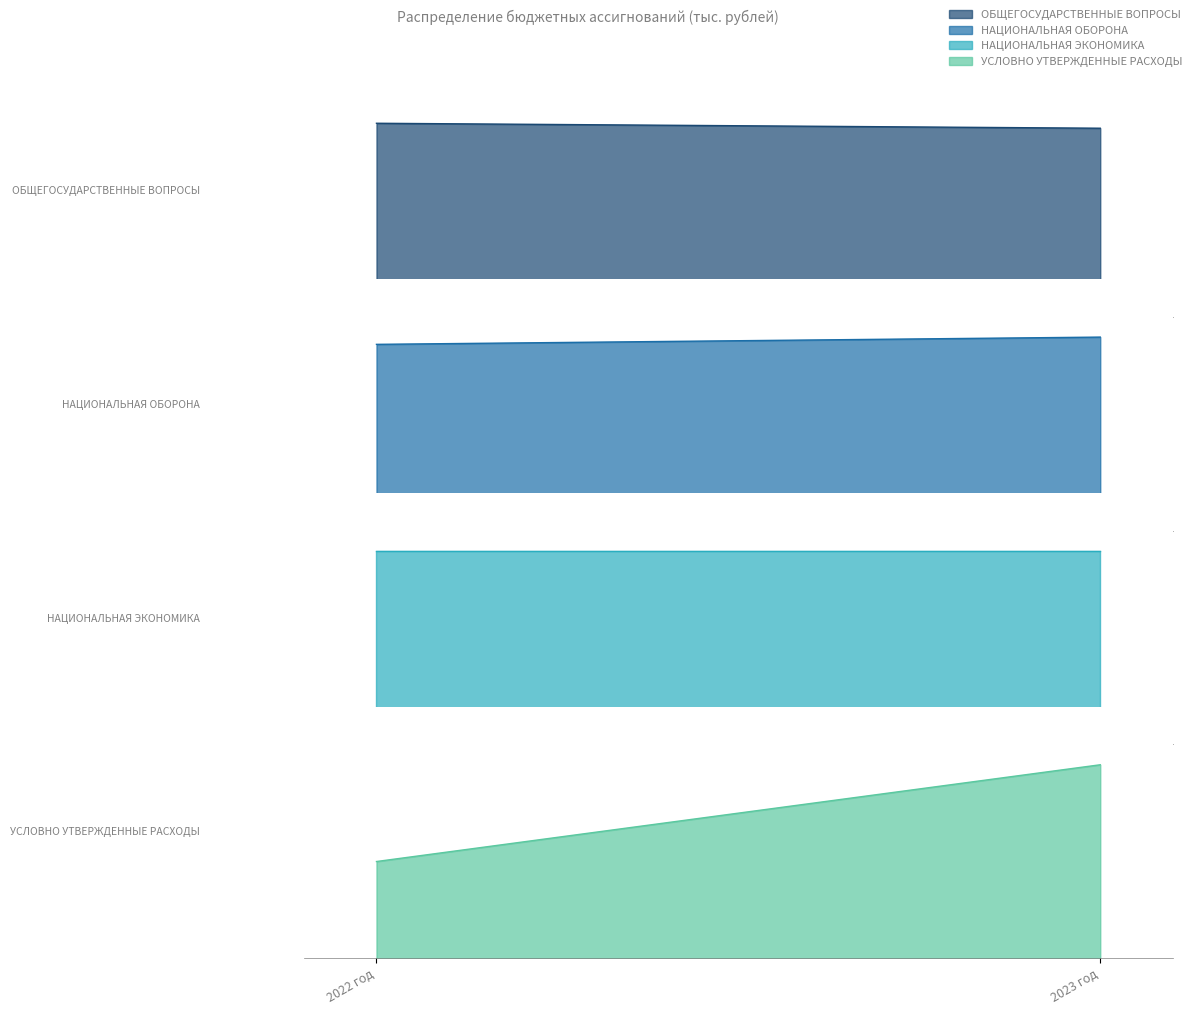

Is it true that the value at 2023 год is 2989.4?

False